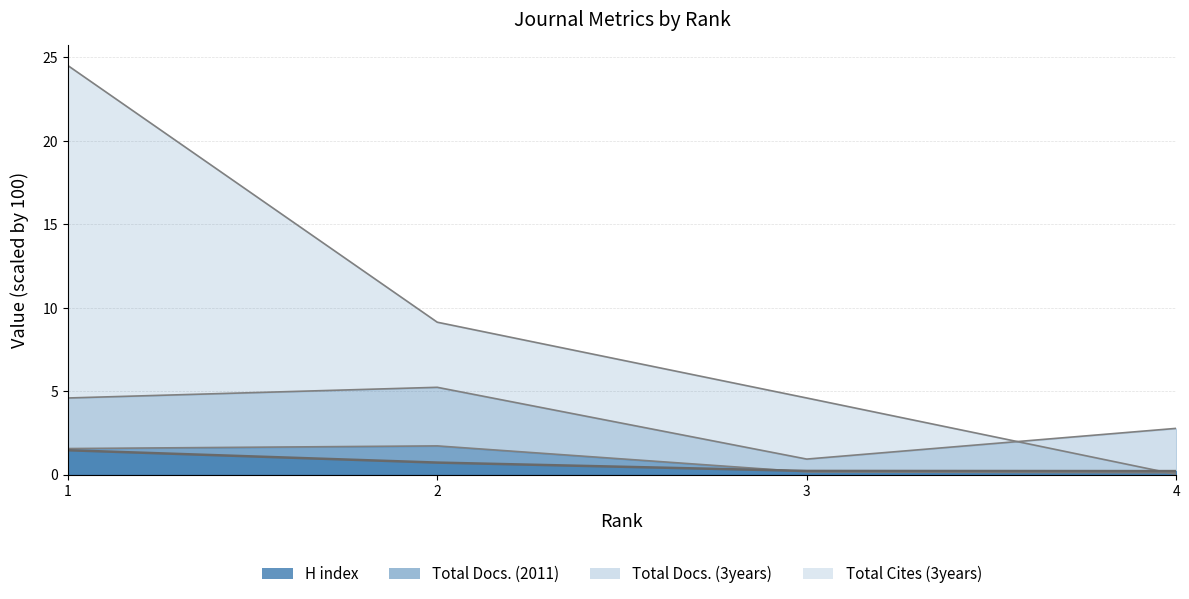

What is the average value of the H index series?

0.7